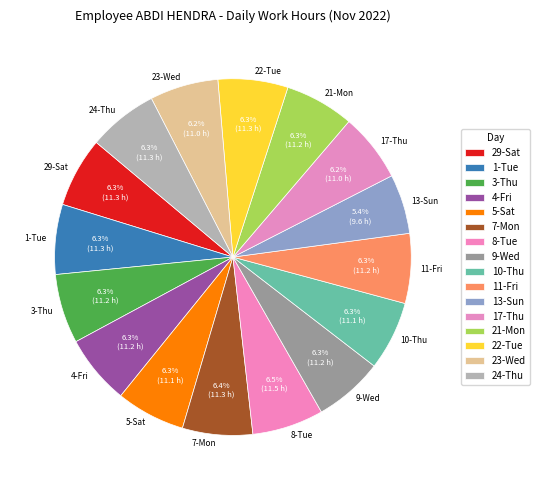

Is it true that 10-Thu is 6% of the pie?

True